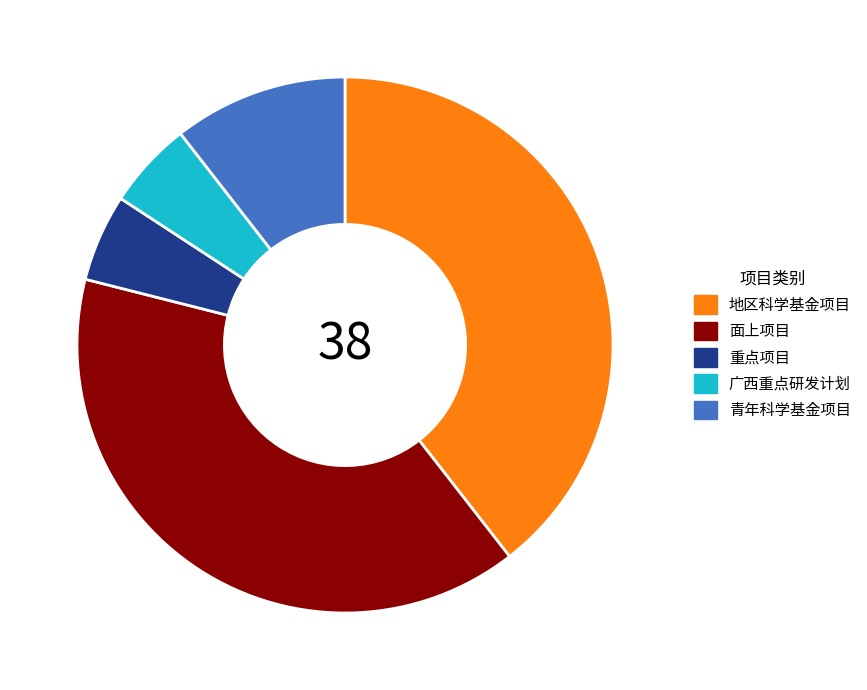

Which has a higher value, 面上项目 or 广西重点研发计划?

面上项目